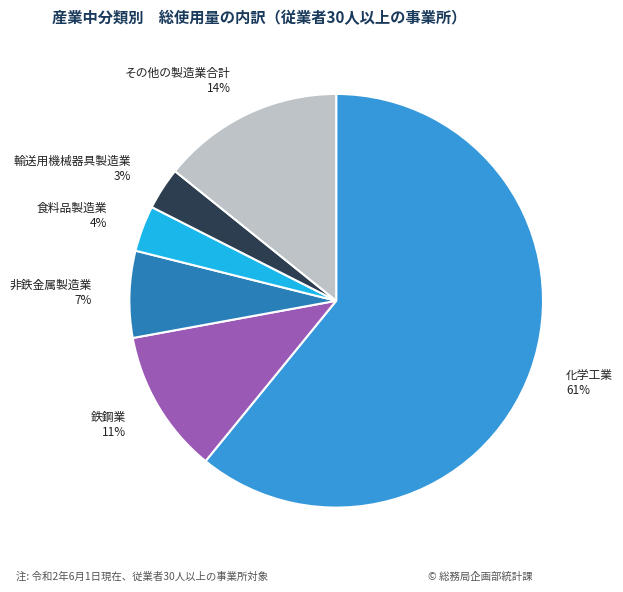

Which slice represents more than half of the pie?

化学工業